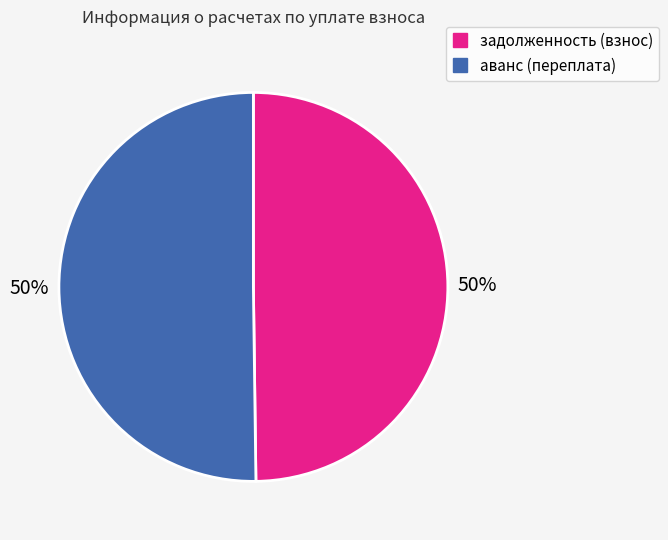

To the nearest percent, what is the average slice percentage?

50%